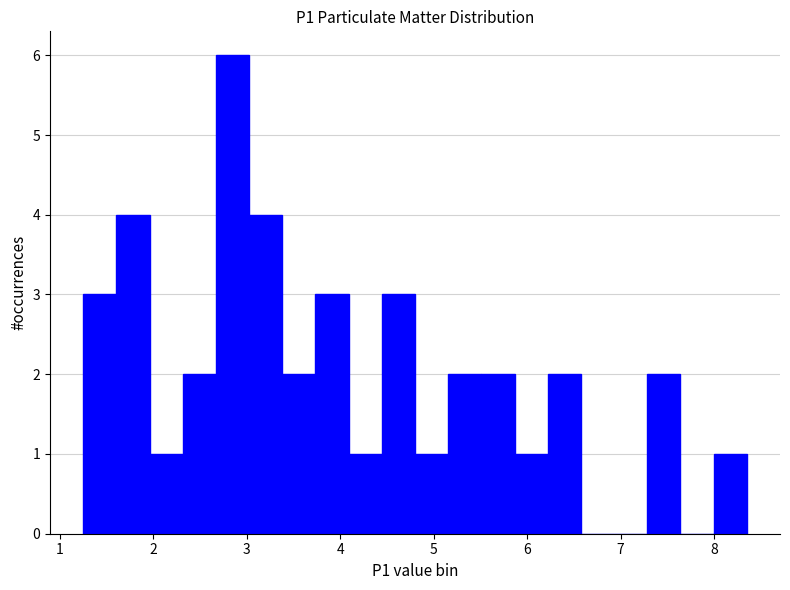

Around what value on the x-axis is the tallest bar? Give the approximate position of its centre, as read against the axis.

2.8